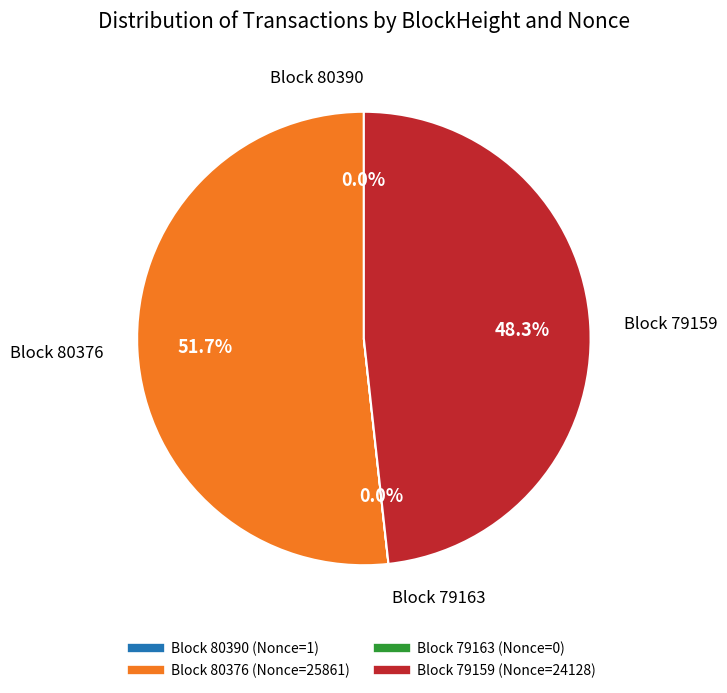

Is there any slice that represents more than half of the pie?

Yes